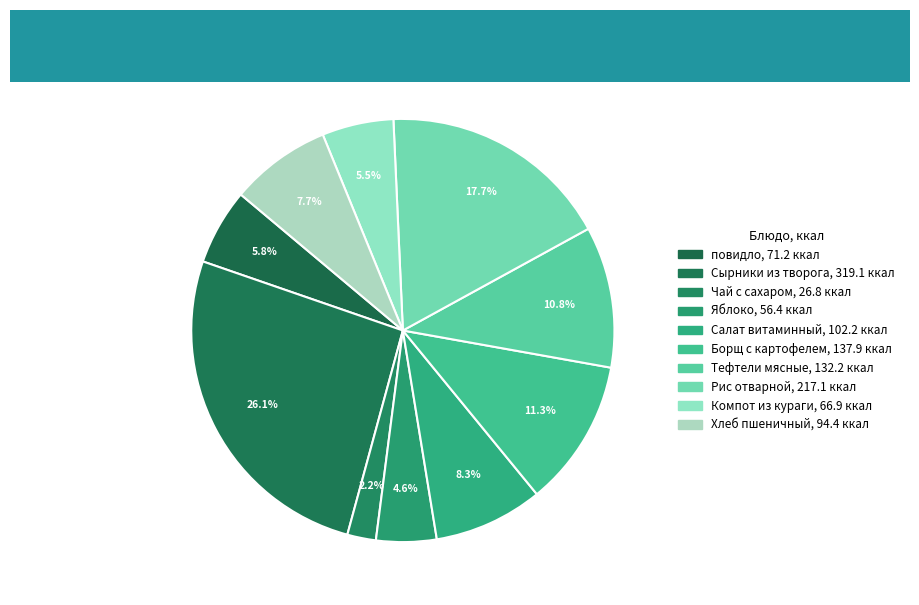

The Борщ с картофелем slice represents 20% of the pie. True or false?

False